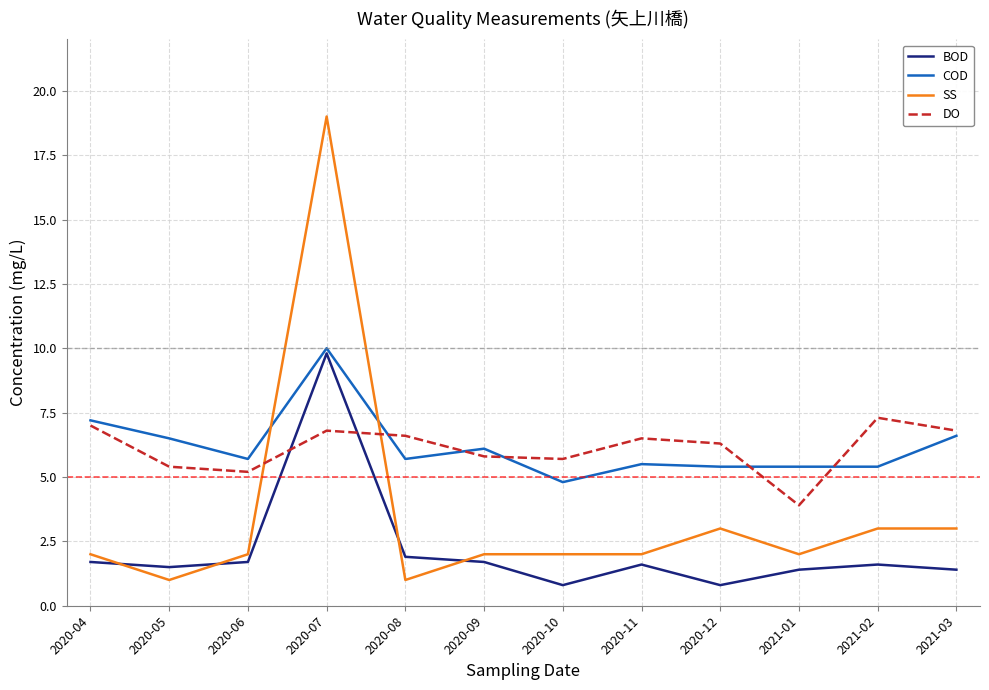

At which category is the sum across all series the highest?

2020-07